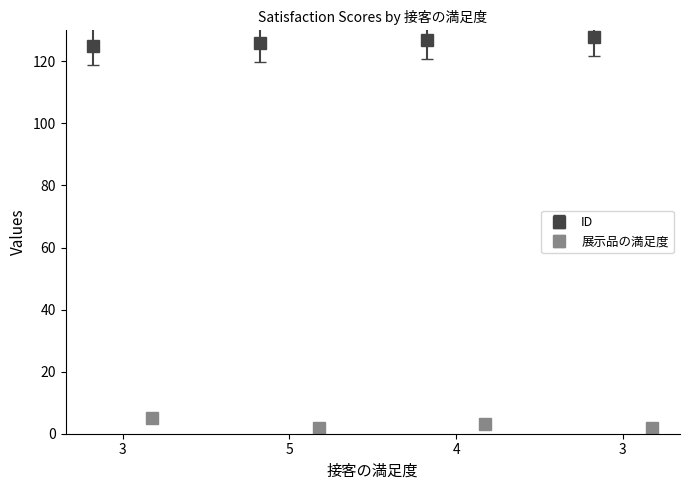

What is the highest value of the 展示品の満足度 series?

5